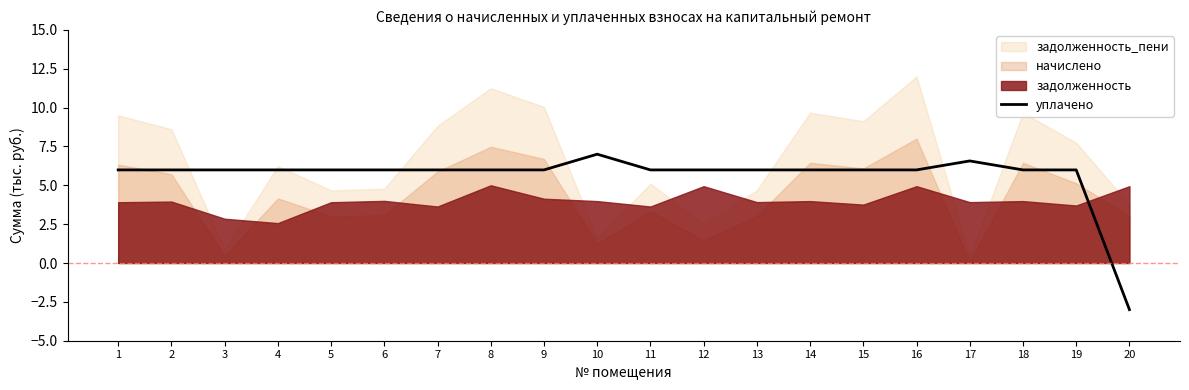

What is the approximate value at 8?

6.0